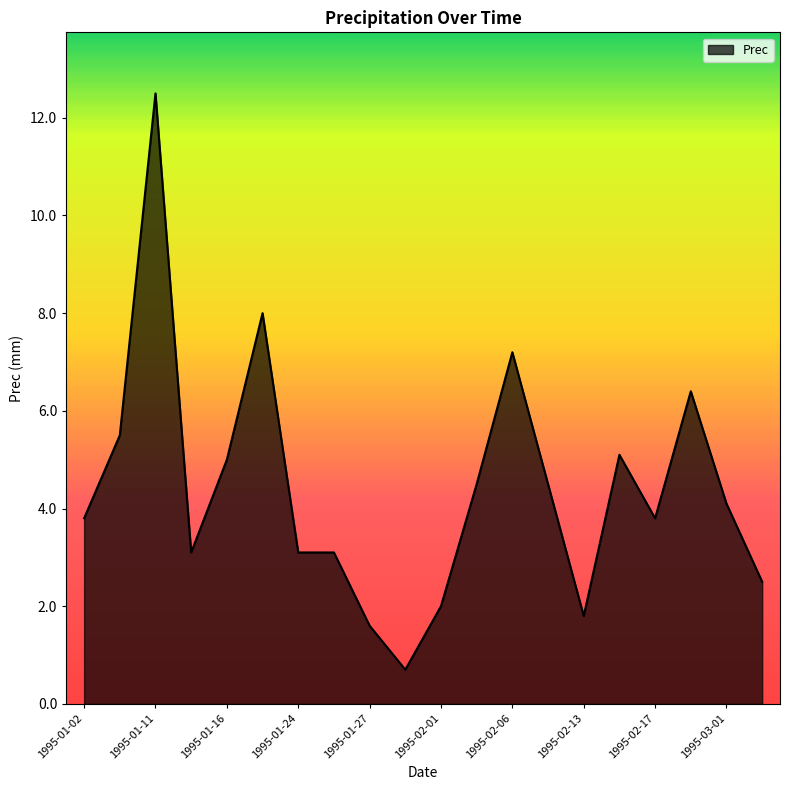

What is the smallest value displayed?

0.7